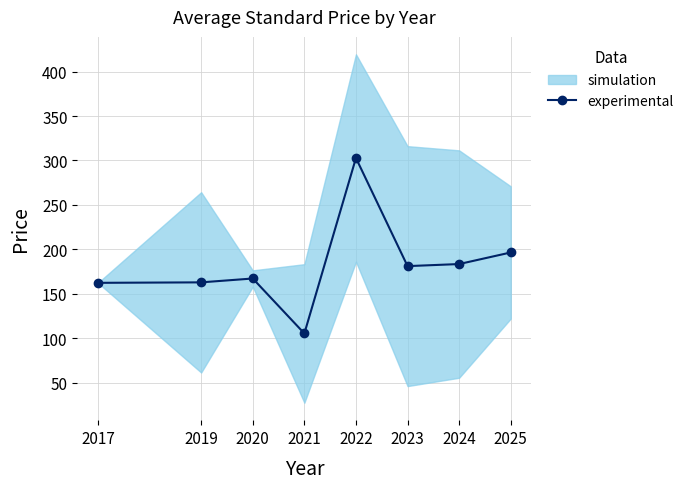

At which category does the chart reach its minimum across all series?

2021